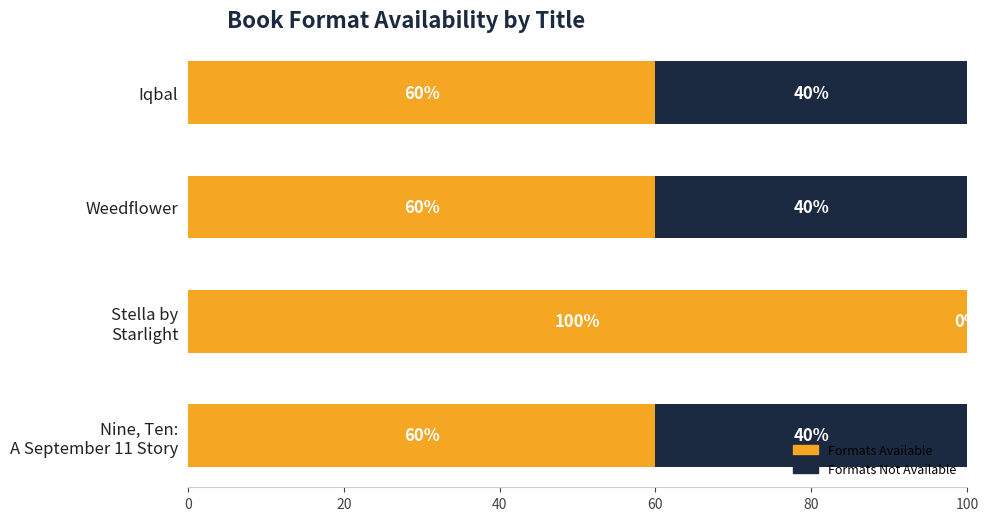

What is the sum of all Formats Available values?

280